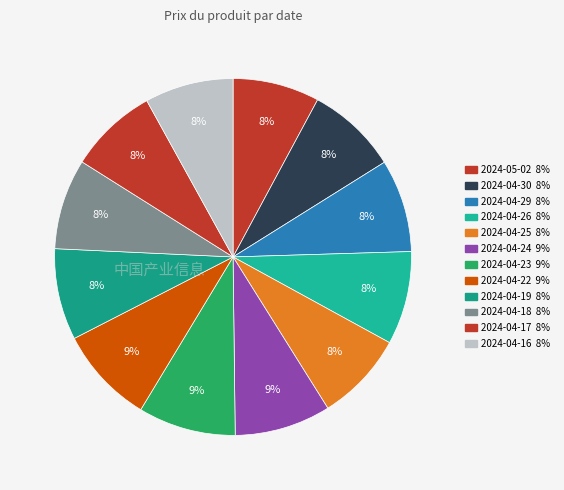

Do 2024-04-30 and 2024-04-17 together represent more than half of the pie?

No